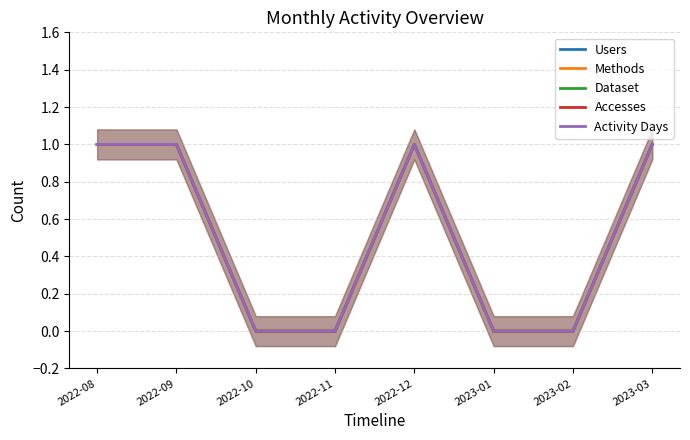

Is the value of Accesses at 2022-12 greater than the value of Users at 2023-01?

Yes